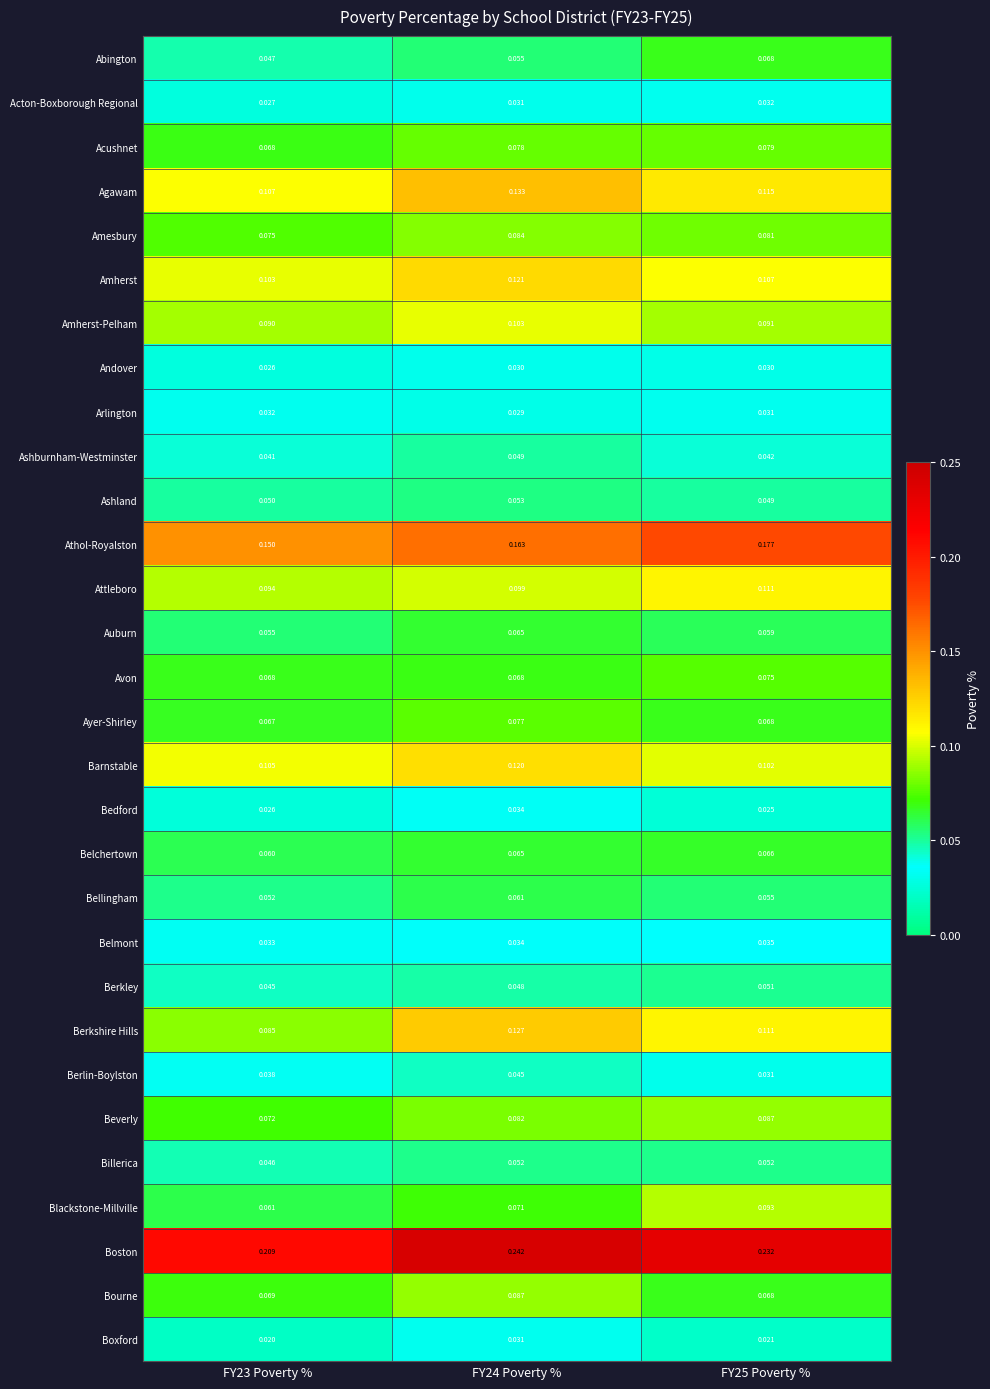

At which category does the chart reach its minimum across all series?

FY23 Poverty %